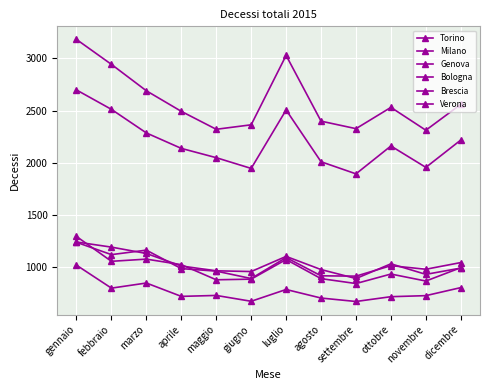

How many data points does each series have?

12